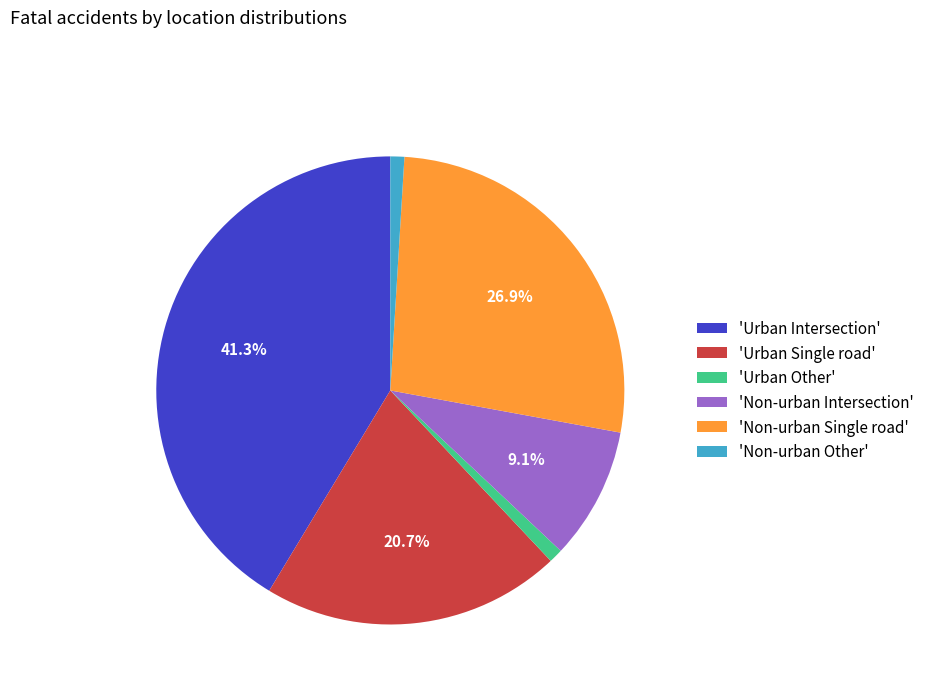

Is there a majority slice in this chart?

No